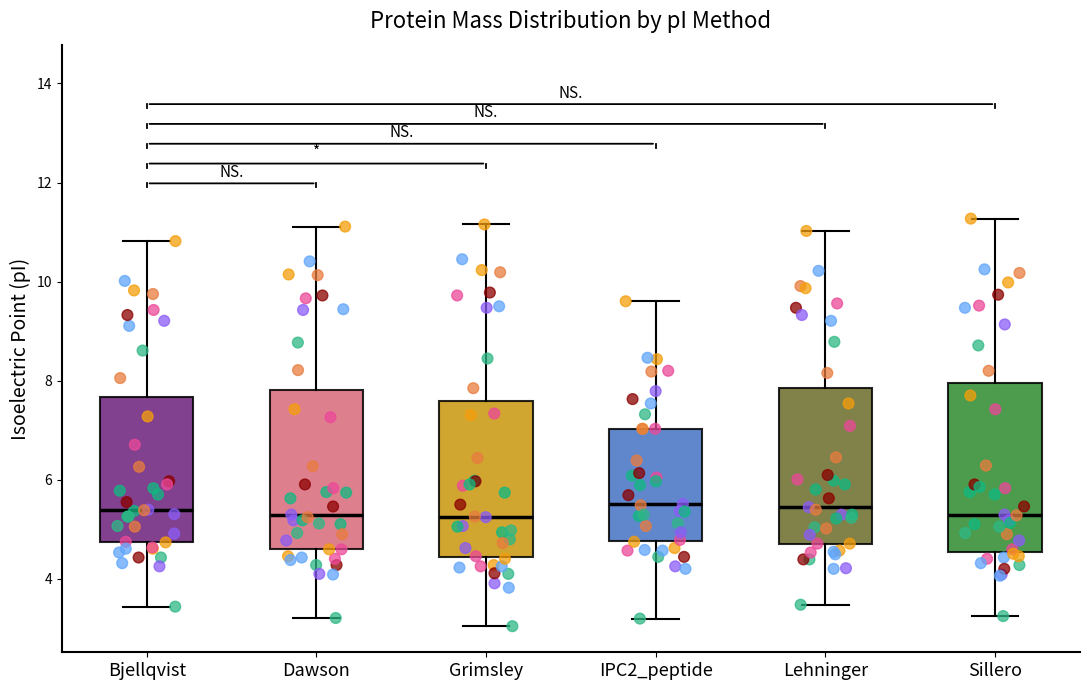

Where does the median line of the box for Lehninger sit on the y-axis? The values are not printed on the chart, so give them approximately, as read against the axis.

5.4